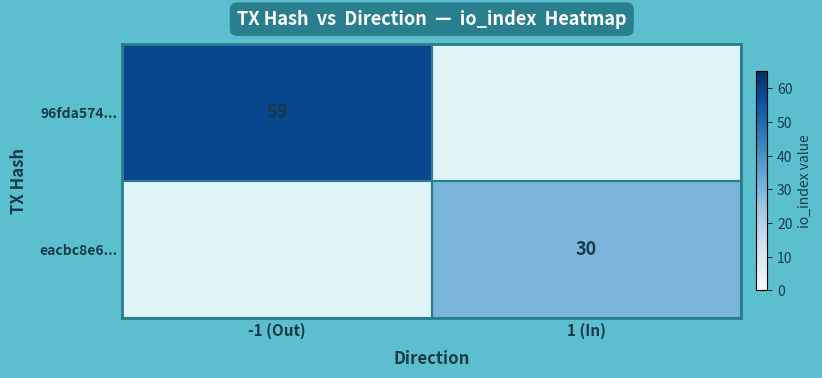

At which category does the chart reach its minimum across all series?

1 (In)